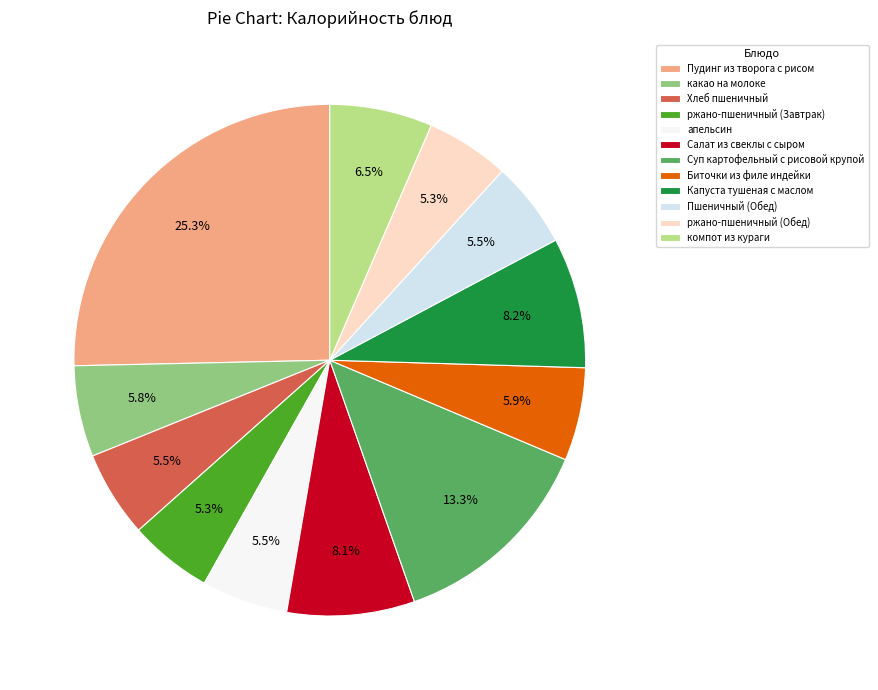

What is the ratio of the value at компот из кураги to the value at апельсин?

1.2